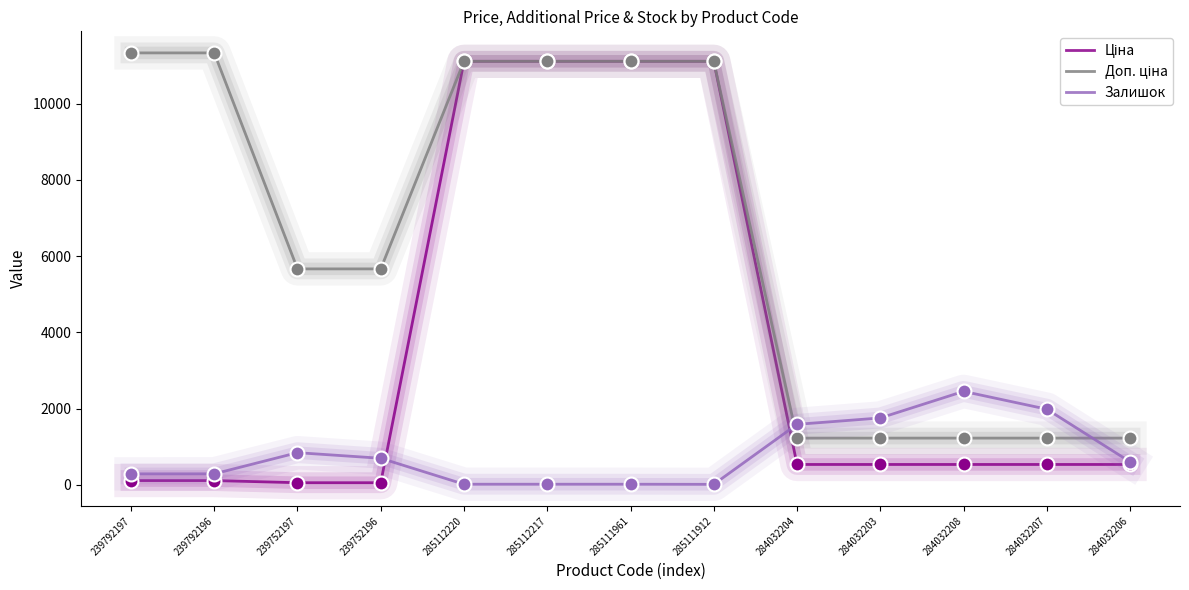

At how many categories does at least one series exceed 4935?

8